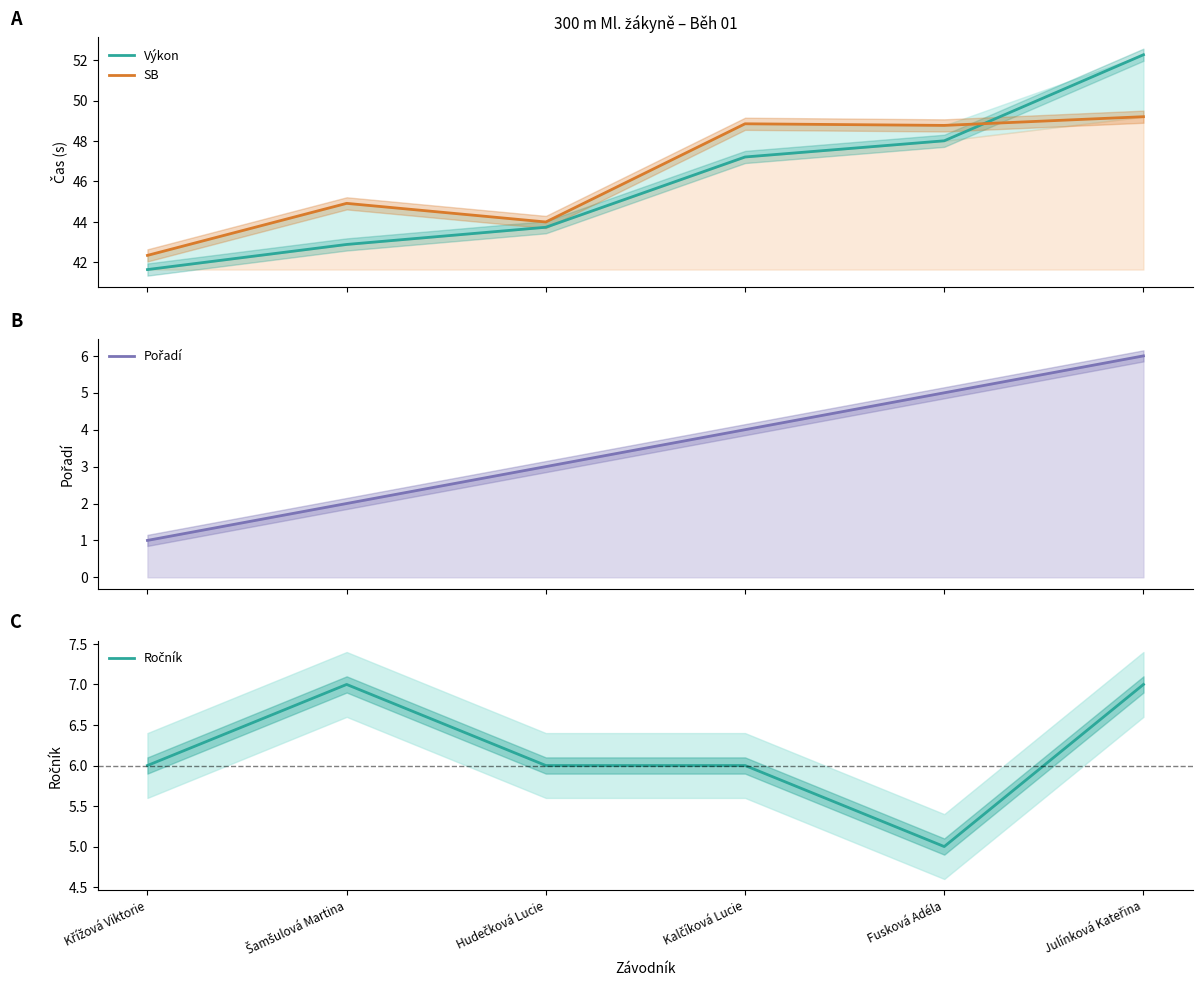

Between Hudečková Lucie and Julínková Kateřina, which is larger?

Julínková Kateřina